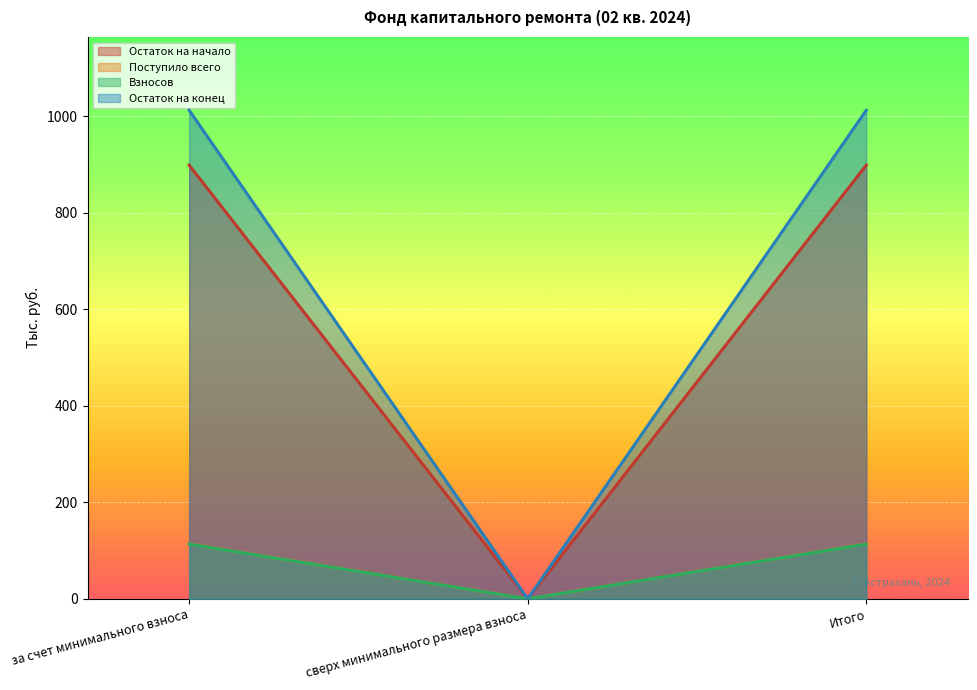

What value does the Остаток на начало series have at за счет минимального взноса?

898.4